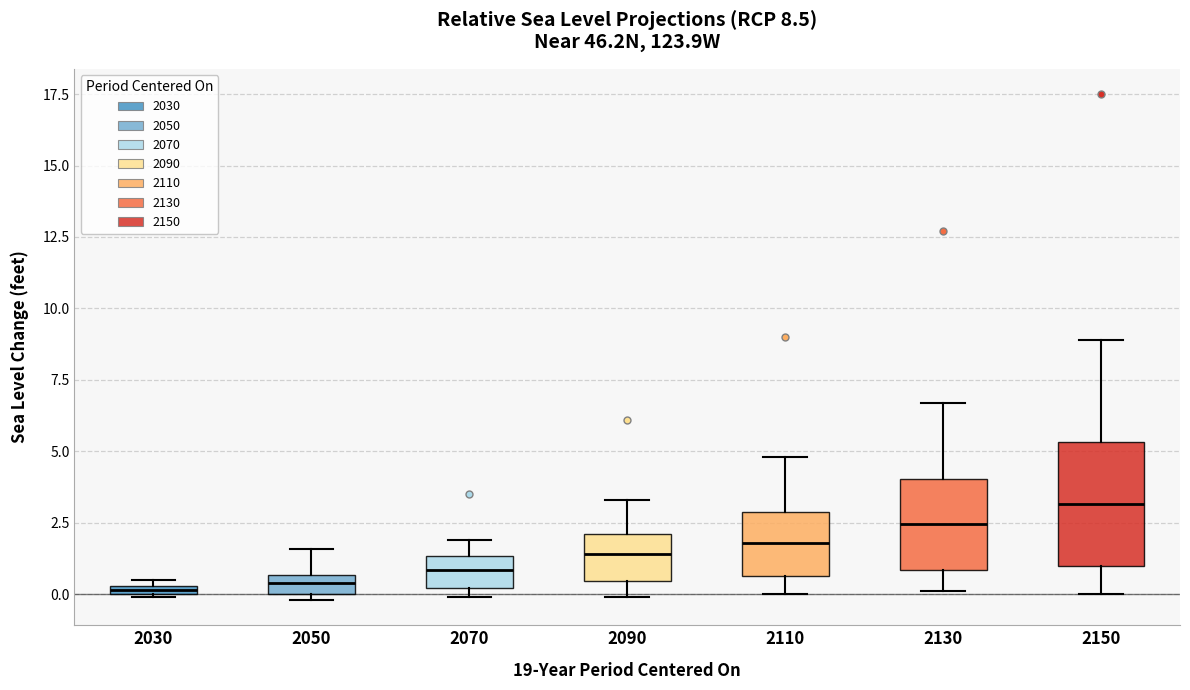

Which box is the tallest, from its lower edge to its upper edge?

2150